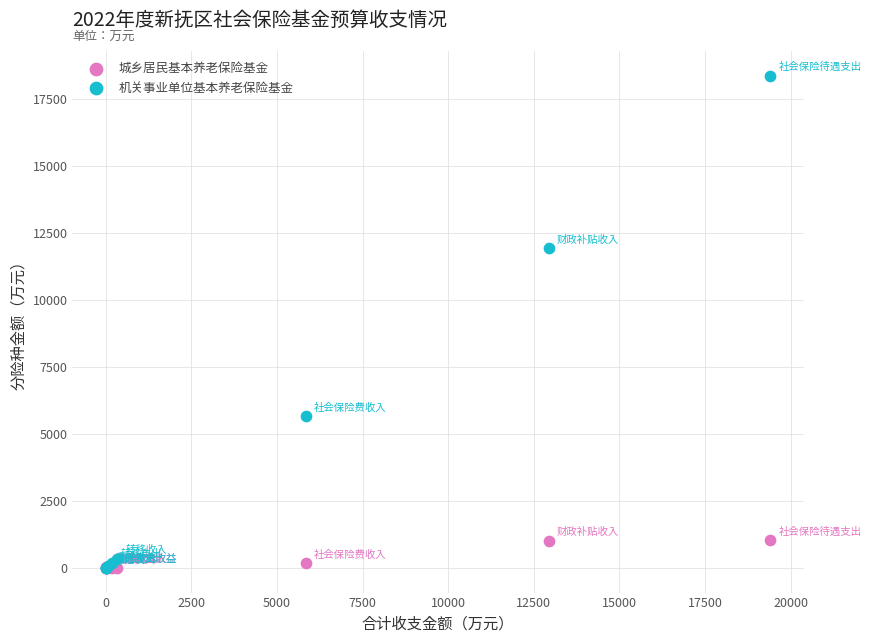

Across all series, what Y value is closest to 9182?

11930